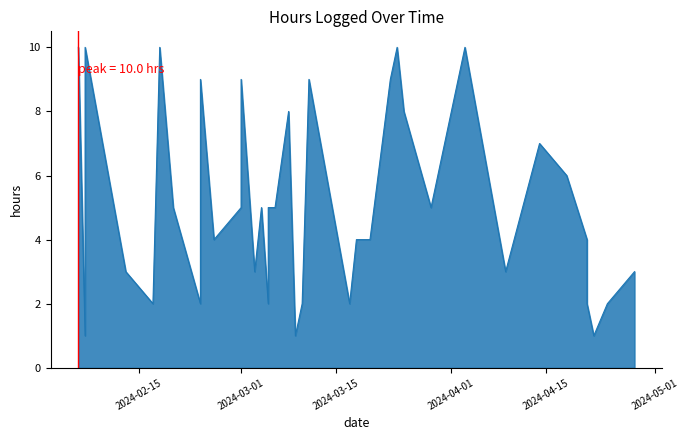

What is the label of the 35th point from the left?

2024/04/24